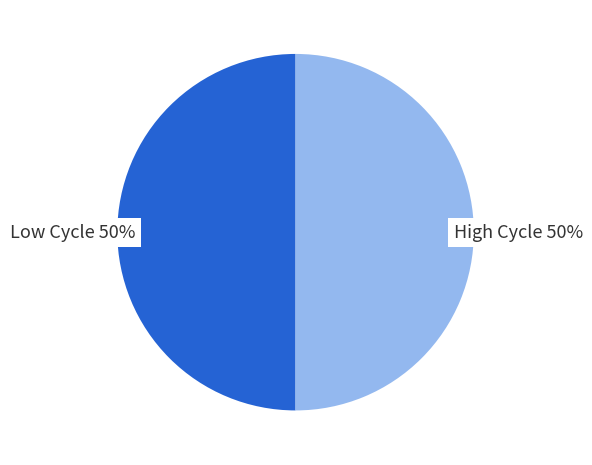

To the nearest percent, what is the average slice percentage?

50%